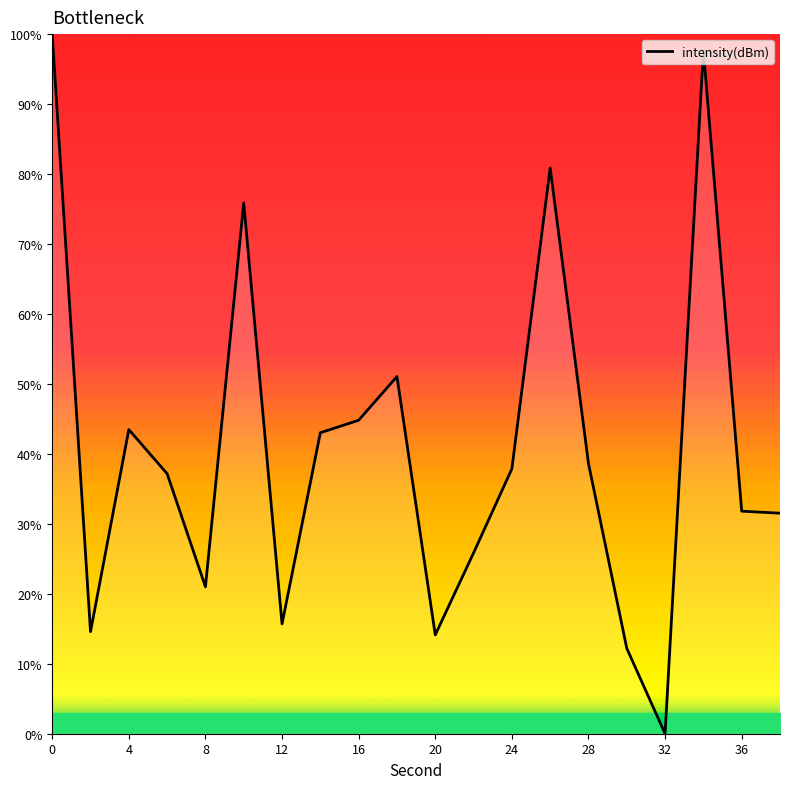

What is the difference between the maximum and minimum values?

100.0